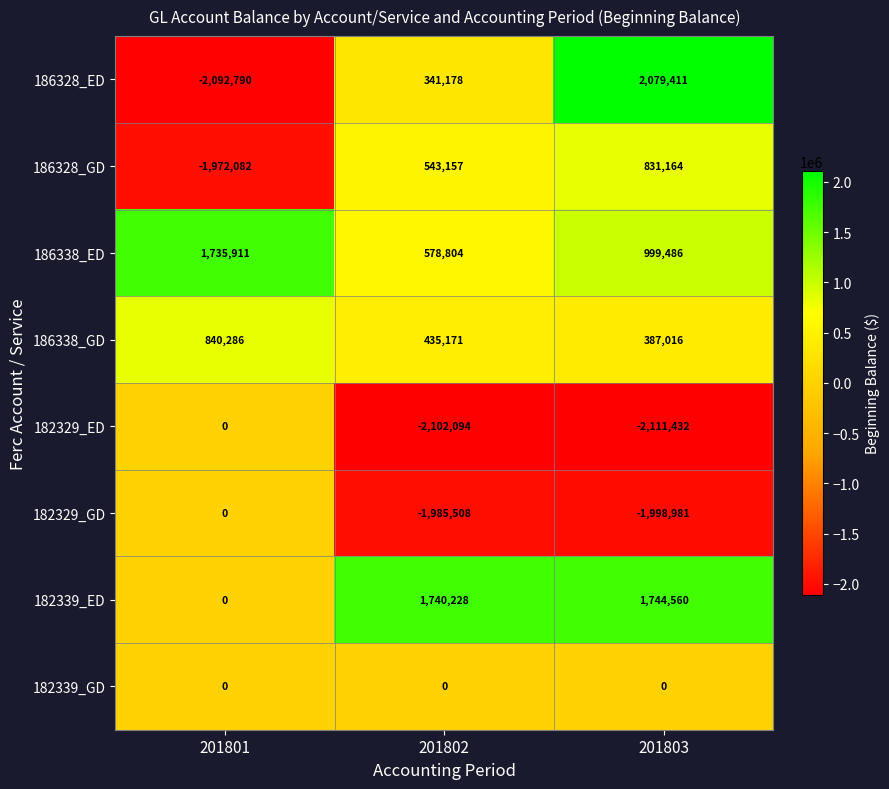

How many categories are shown in the chart?

3